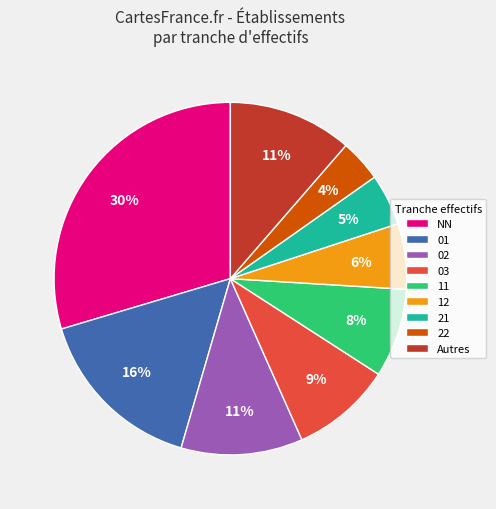

What percentage is the 02 slice, to the nearest percent?

11%